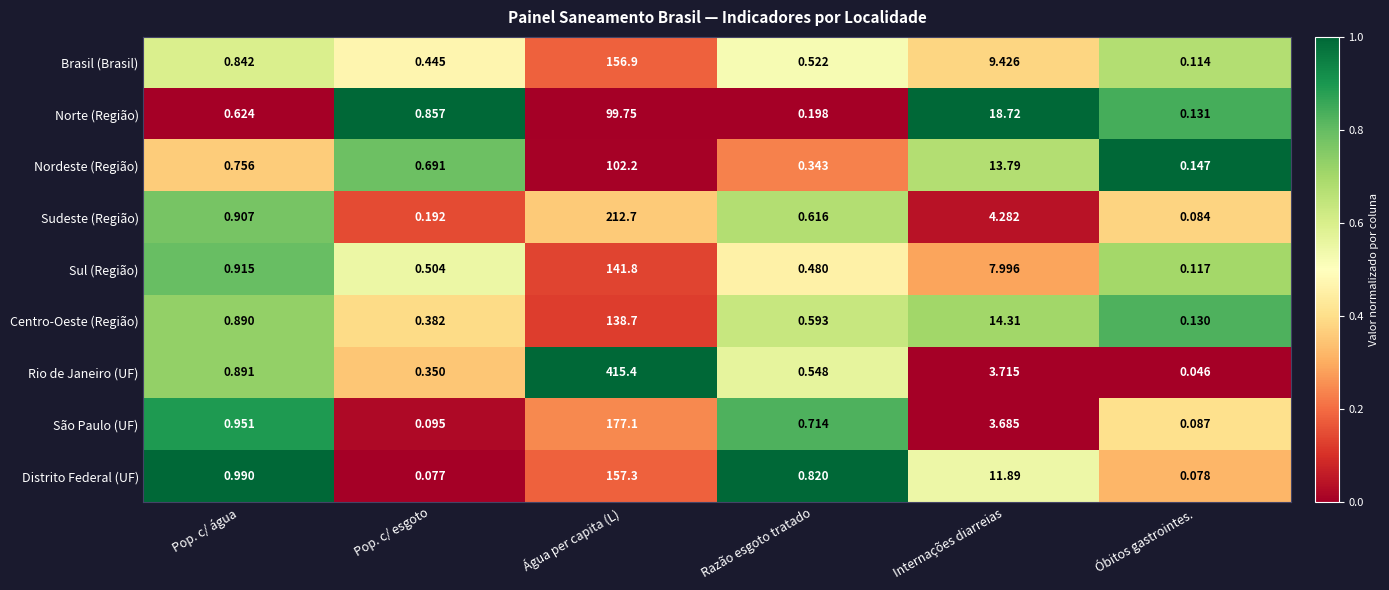

Which series has the largest total across all categories?

Rio de Janeiro (UF)